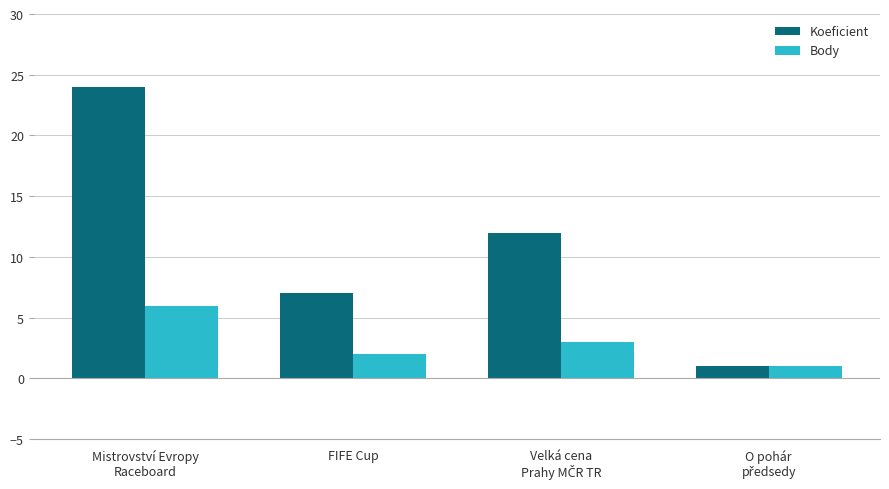

How many Koeficient values are between 7 and 24?

3